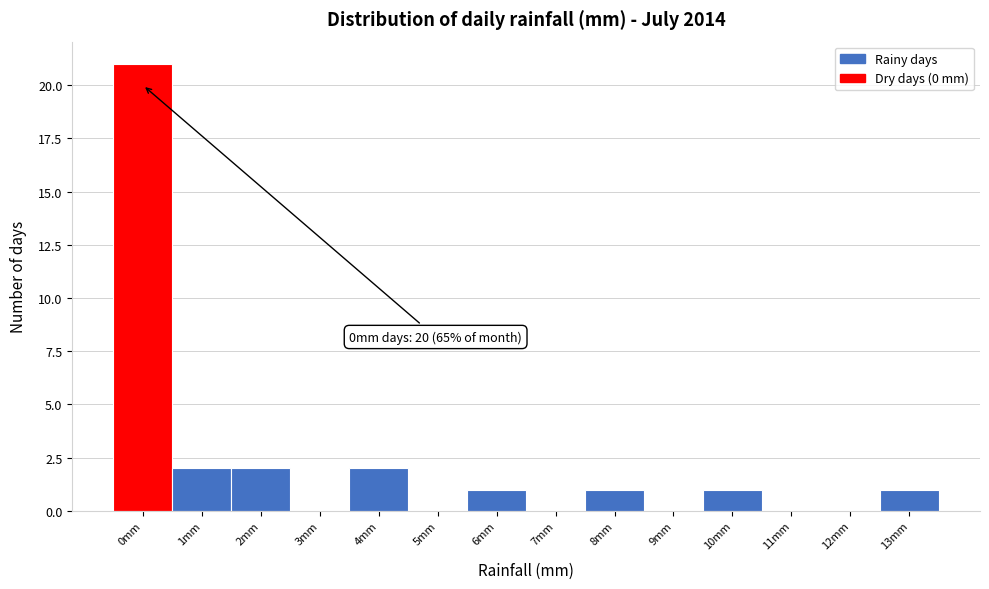

Reading right to left, what are all the values shown in this chart?

13mm=1	12mm=0	11mm=0	10mm=1	9mm=0	8mm=1	7mm=0	6mm=1	5mm=0	4mm=2	3mm=0	2mm=2	1mm=2	0mm=21